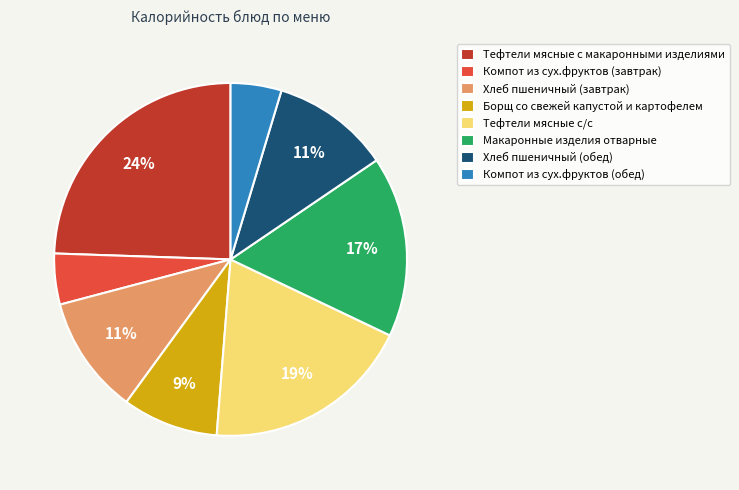

How many slices are in this pie chart?

8